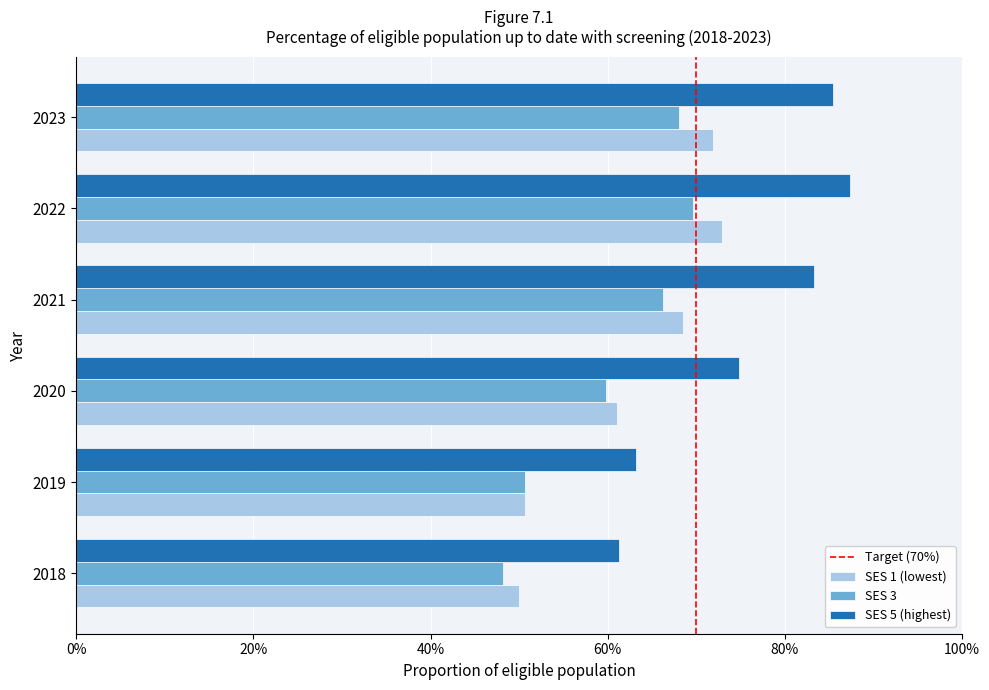

What is the total value across all series at 2019?

1.6